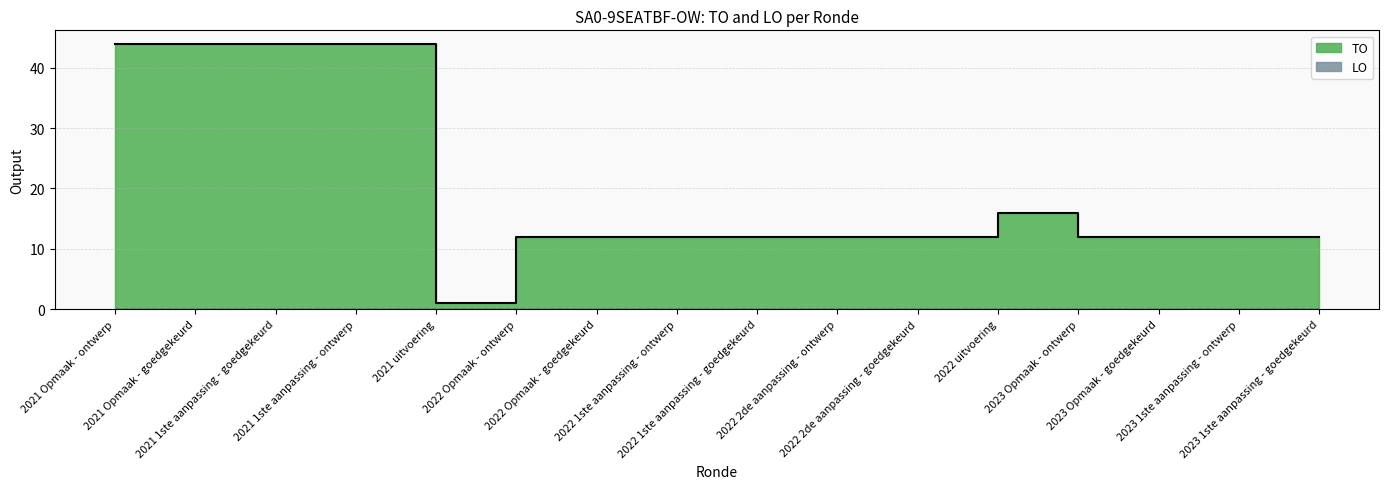

What is the label of the 2nd point from the left?

2021 Opmaak - goedgekeurd